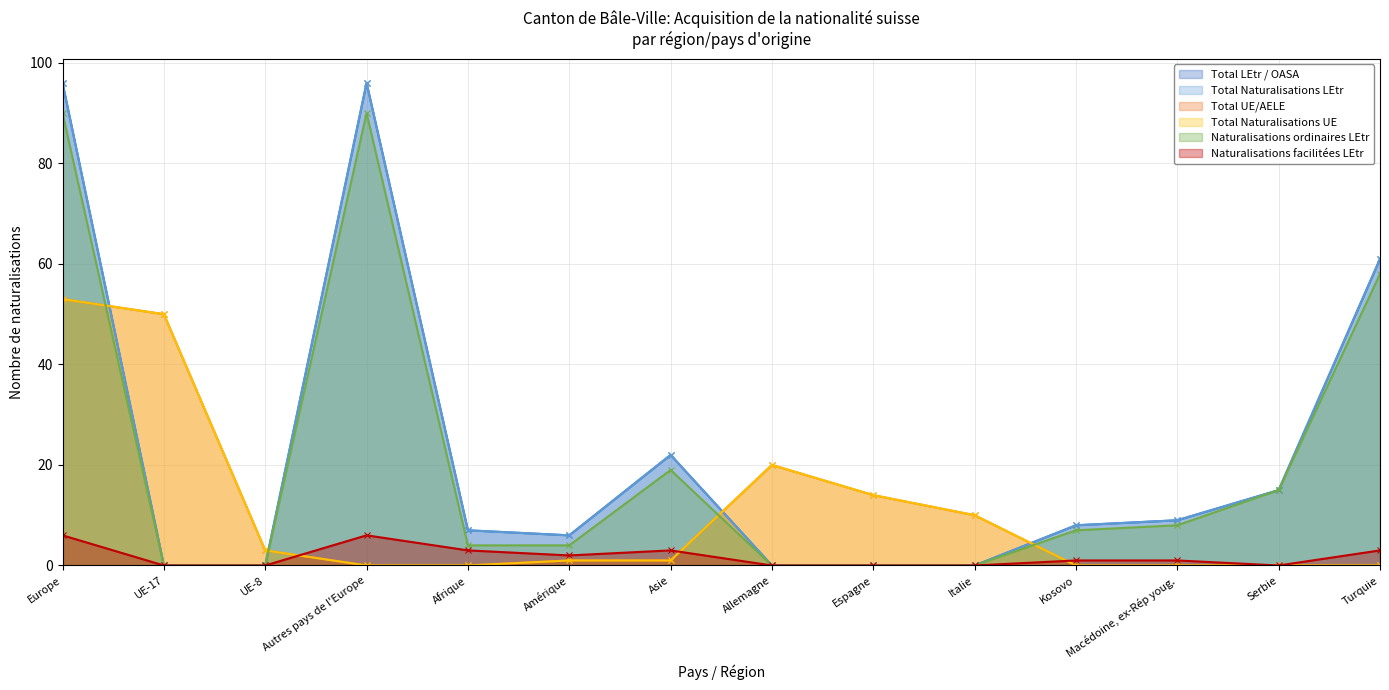

What is the label of the 13th point from the left?

Serbie